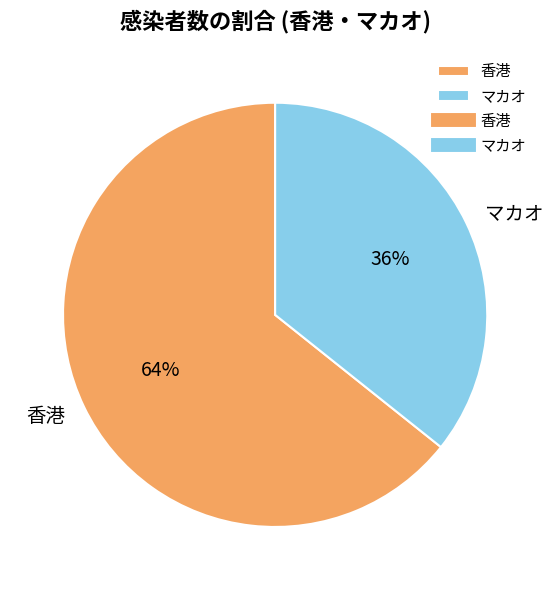

What is the largest slice in the pie chart?

香港